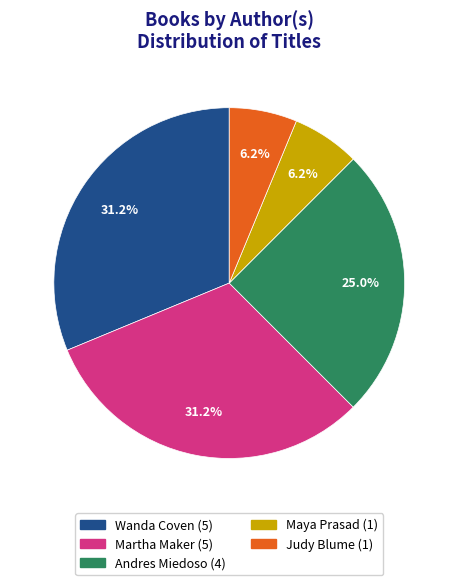

What percentage is the Martha Maker slice, to the nearest percent?

31%